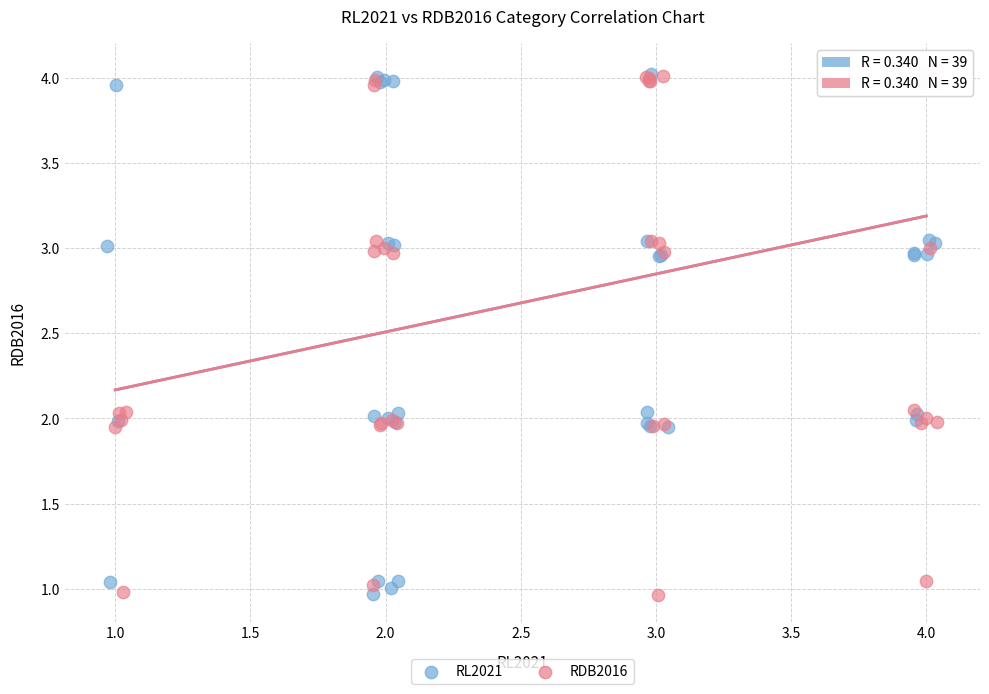

What are all the series names shown in the legend?

RL2021, RDB2016